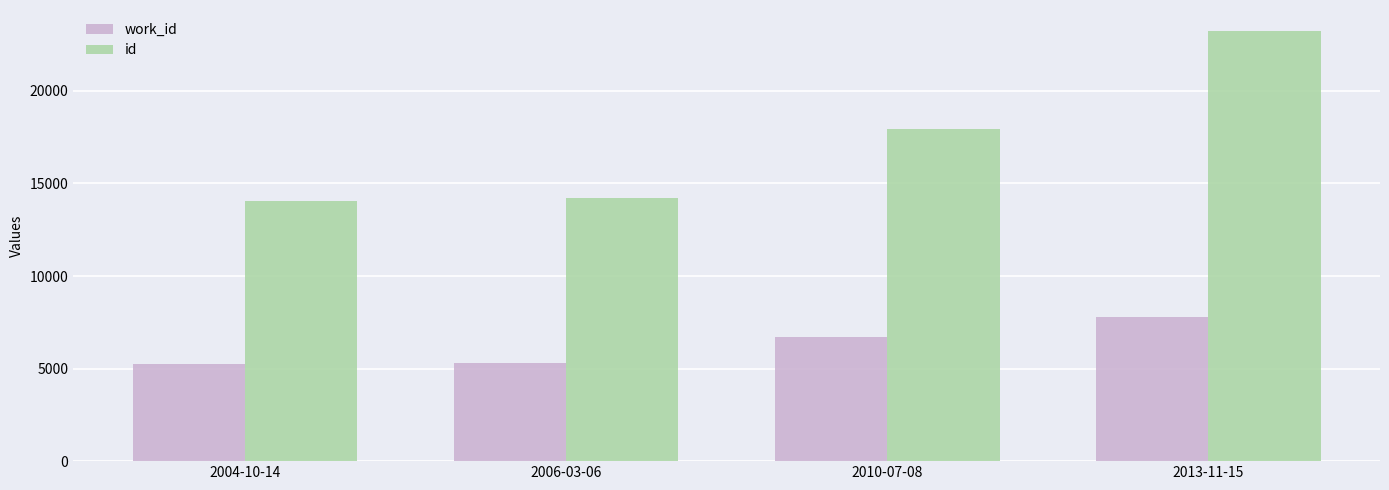

At which category is the sum across all series the highest?

2013-11-15